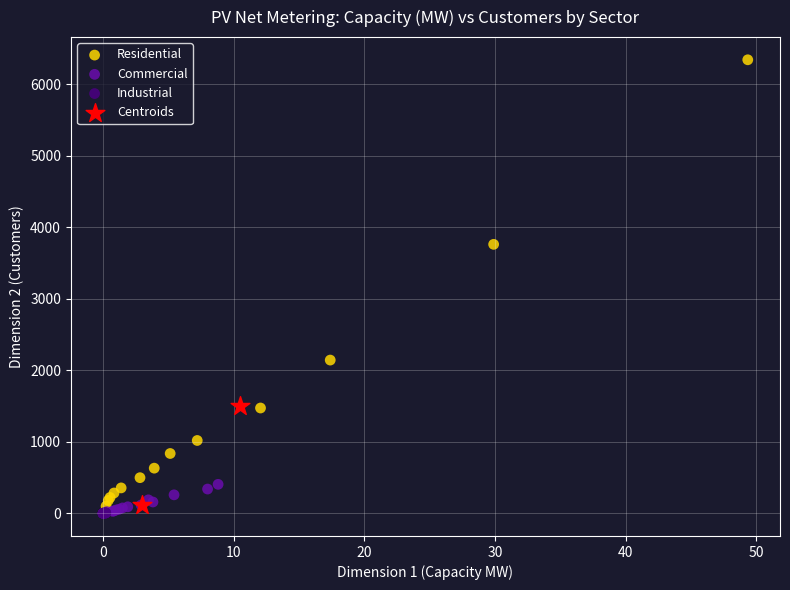

What are all the series names shown in the legend?

Residential, Commercial, Industrial, Centroids